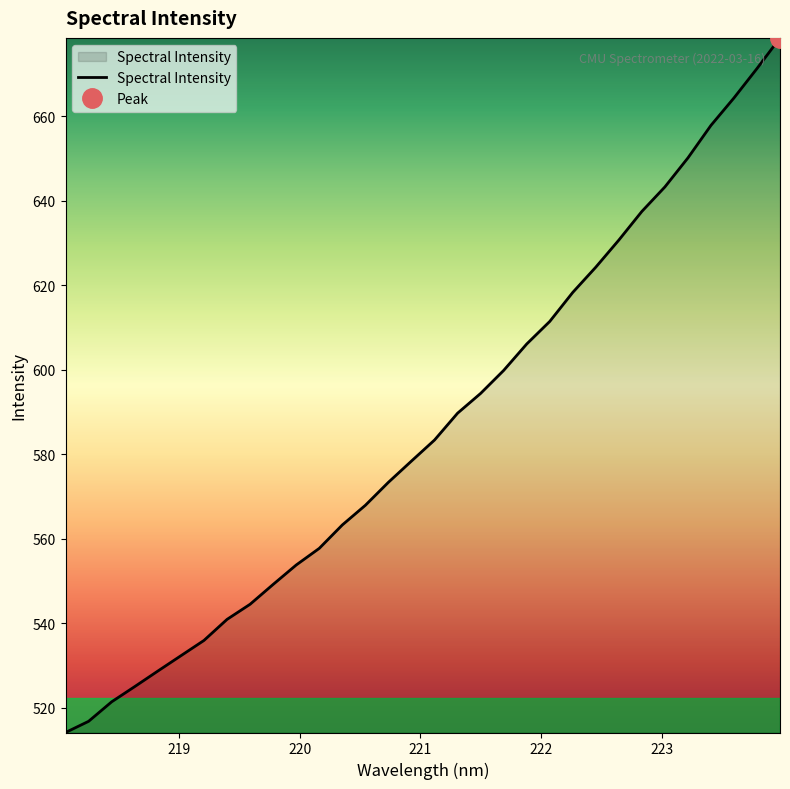

What is the difference between the second highest and second lowest values?

154.6